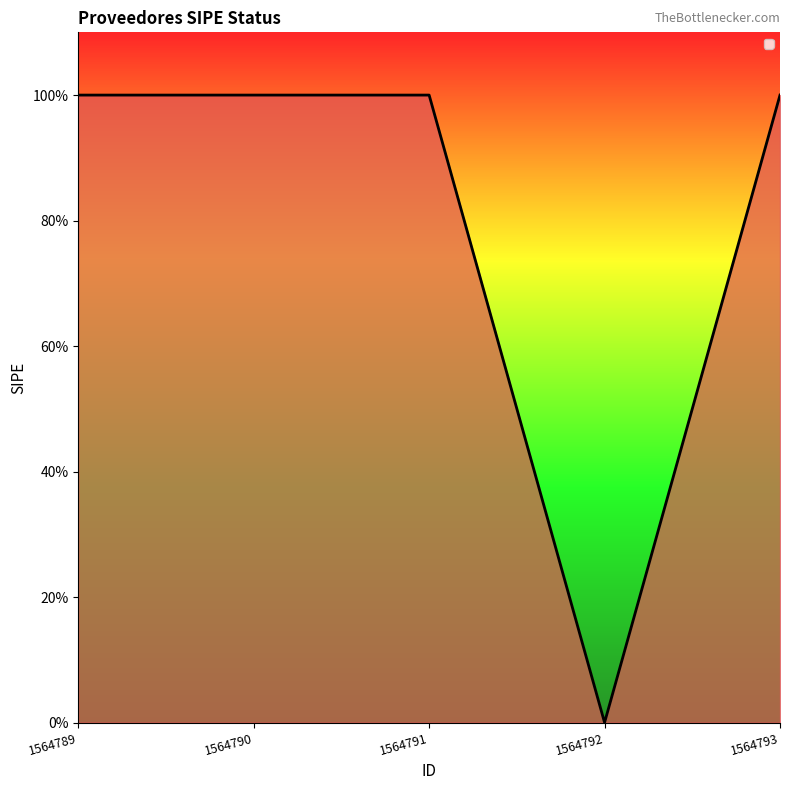

How many points are lower than both their immediate neighbors (excluding endpoints)?

1